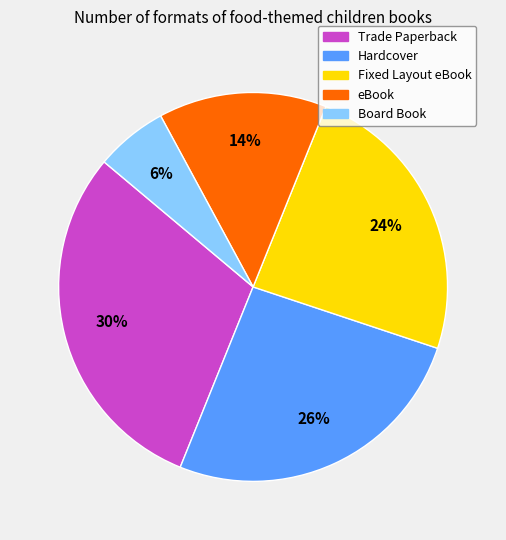

To the nearest percent, what is the combined percentage of Trade Paperback and Fixed Layout eBook?

54%